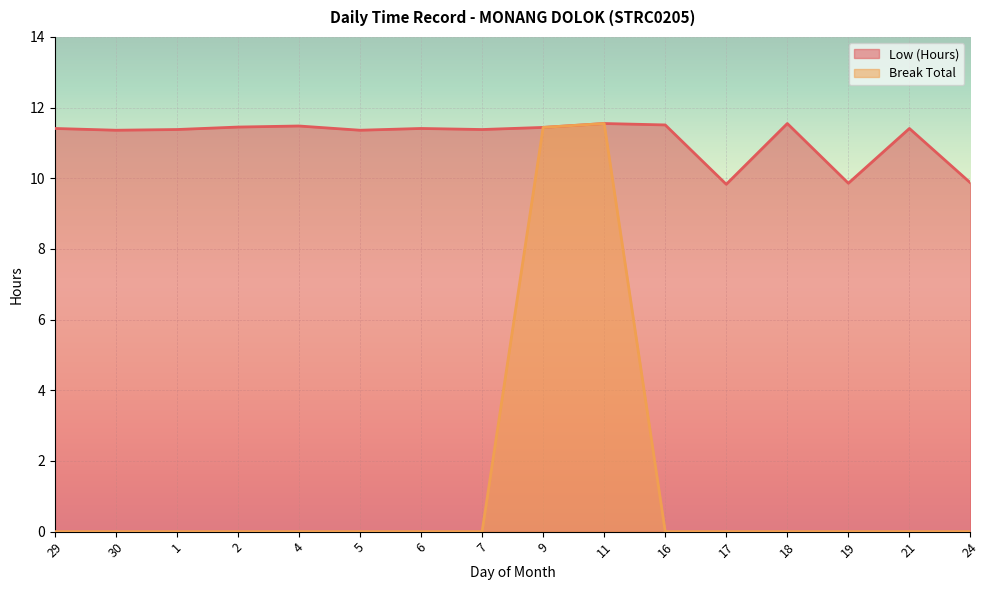

Rank the series by their average value, from lowest to highest.

Break Total, Low (Hours)